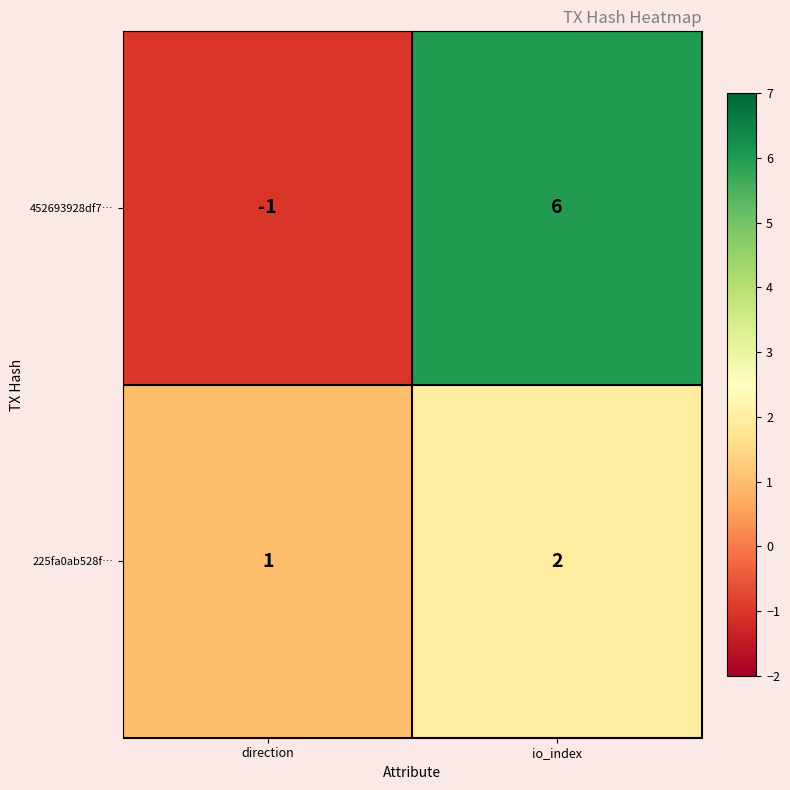

Rank the series at direction from highest to lowest value.

225fa0ab528f…, 452693928df7…